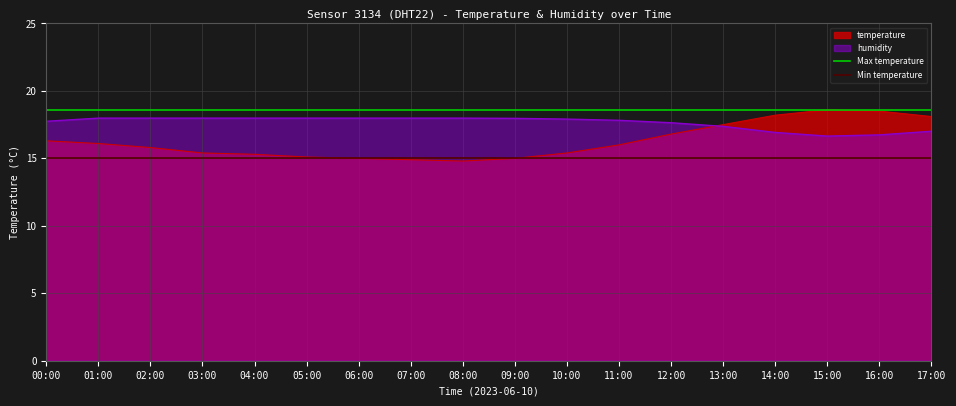

The humidity series shows 18.0 at 08:00. True or false?

True